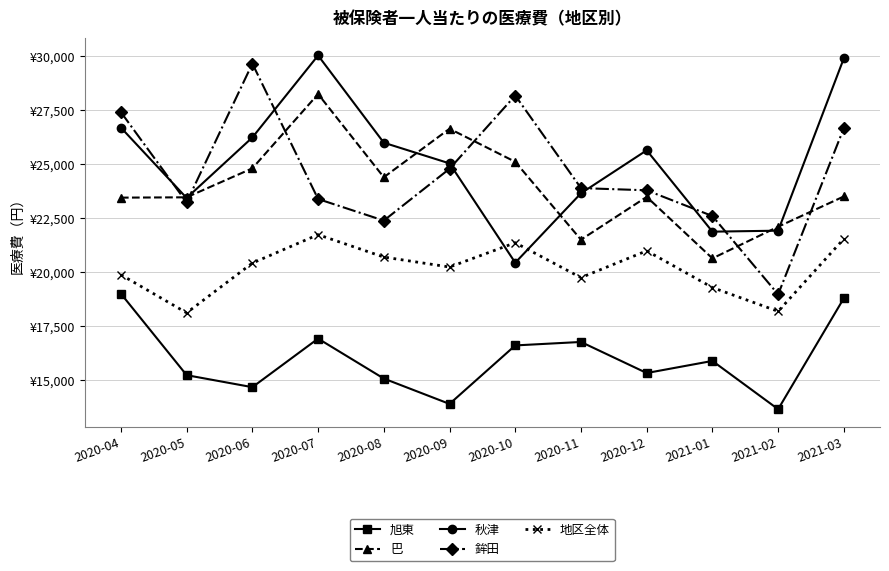

Where is 地区全体 nearest to the value 19927?

2020-04